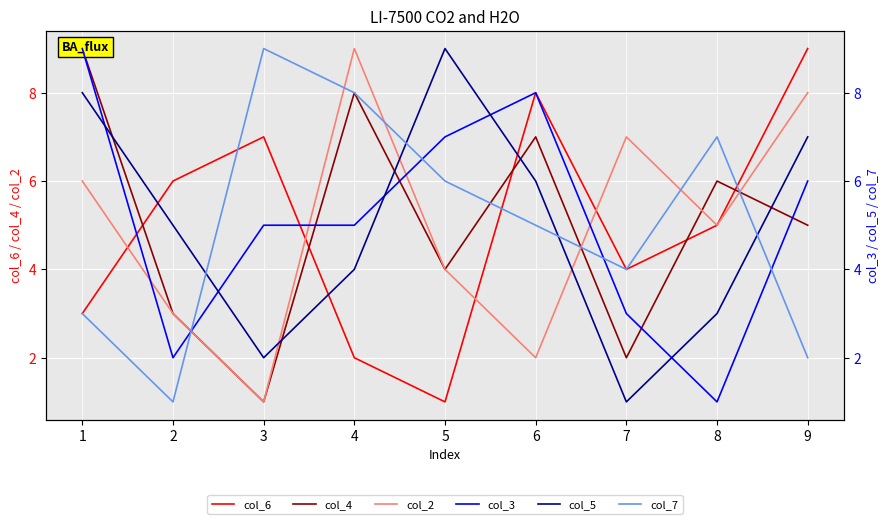

Which series has the largest total across all categories?

col_3